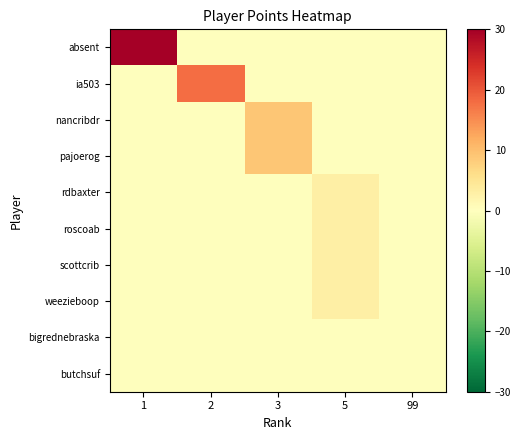

Reading right to left, transcribe all the data shown in this chart.

absent: 99=0	5=0	3=0	2=0	1=30
ia503: 99=0	5=0	3=0	2=18	1=0
nancribdr: 99=0	5=0	3=9	2=0	1=0
pajoerog: 99=0	5=0	3=9	2=0	1=0
rdbaxter: 99=0	5=3	3=0	2=0	1=0
roscoab: 99=0	5=3	3=0	2=0	1=0
scottcrib: 99=0	5=3	3=0	2=0	1=0
weezieboop: 99=0	5=3	3=0	2=0	1=0
bigrednebraska: 99=0	5=0	3=0	2=0	1=0
butchsuf: 99=0	5=0	3=0	2=0	1=0